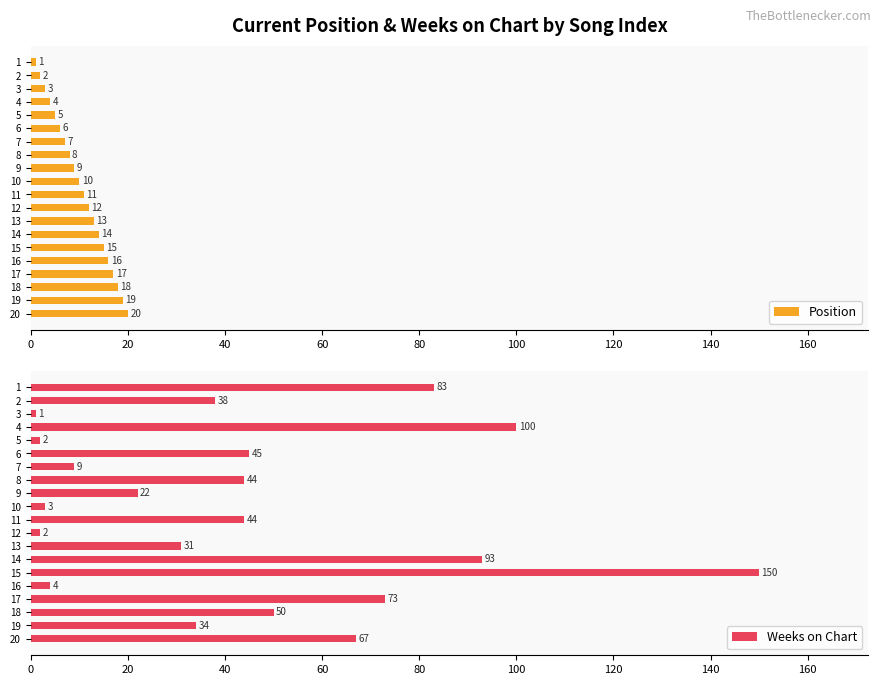

List the series in order of their peak value, lowest first.

Position, Weeks on Chart